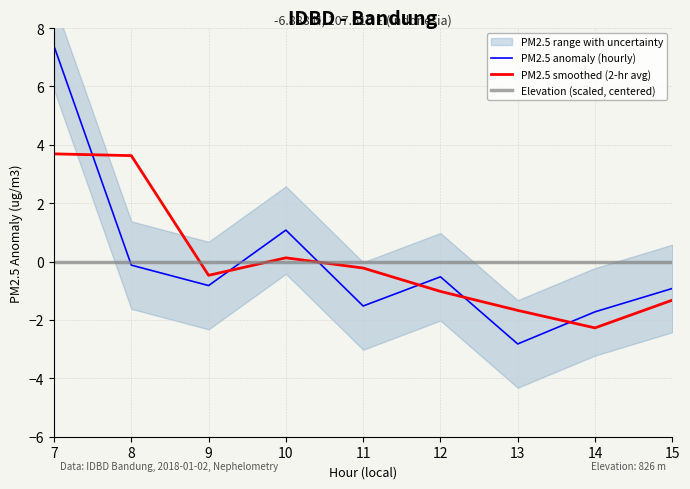

The PM2.5 anomaly (hourly) series shows -1.2 at 15. True or false?

False